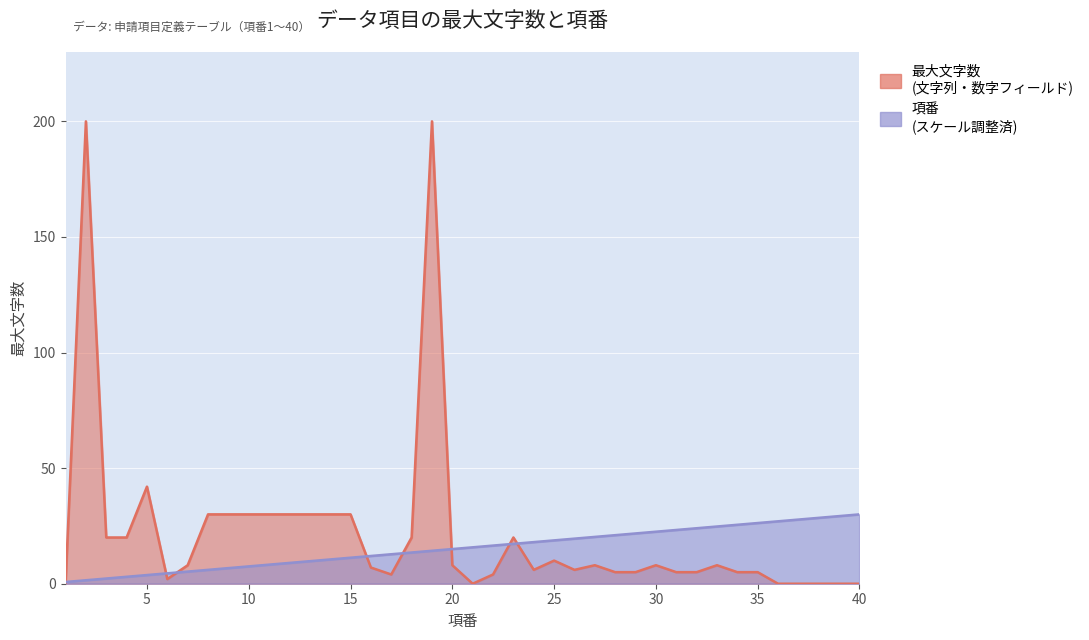

Which series has the largest total across all categories?

最大文字数